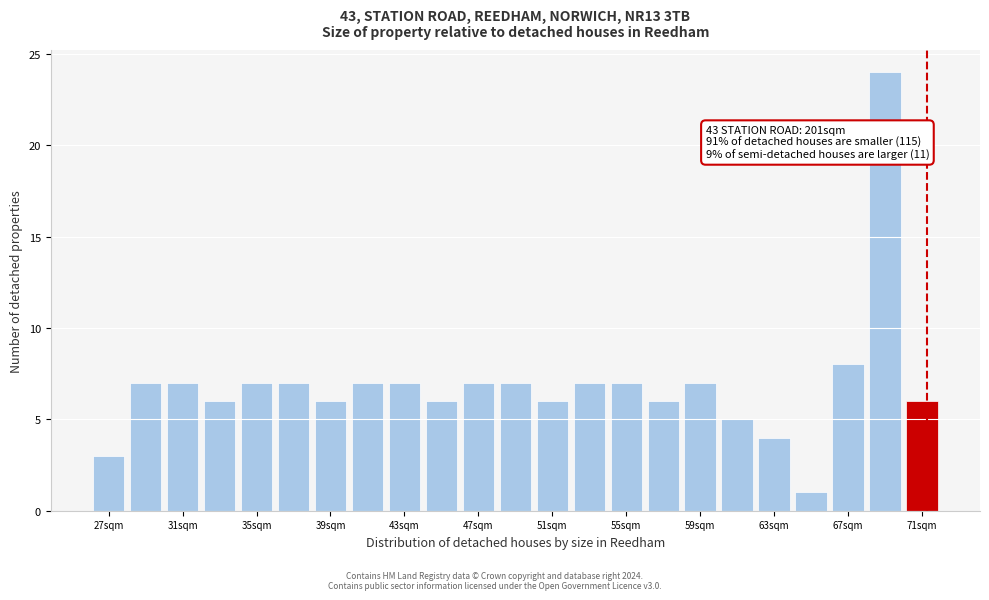

Which range on the x-axis has the tallest bar?

68 to 70